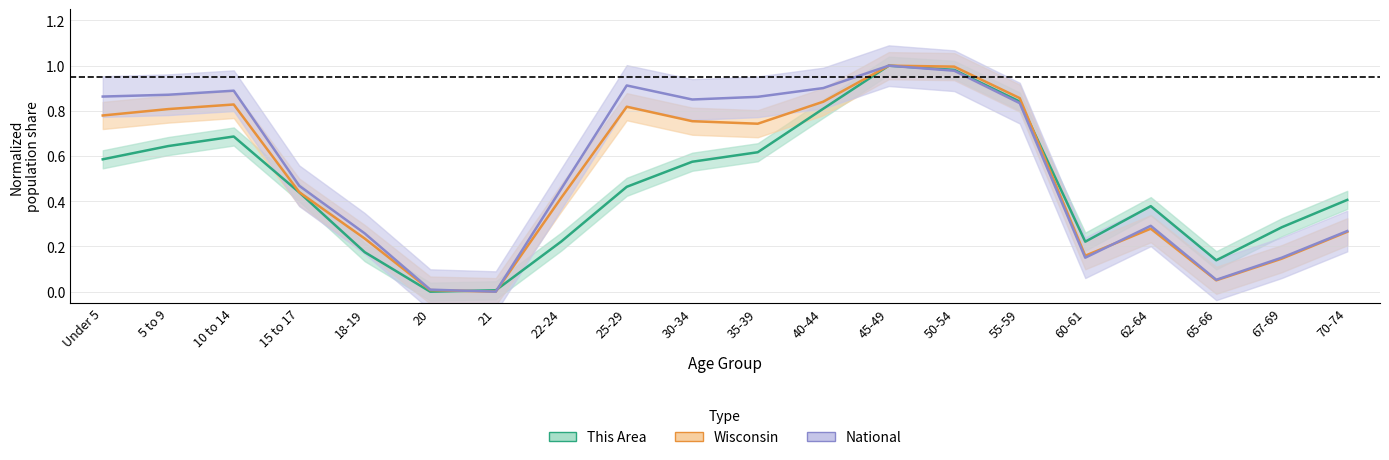

Which series ends up on top after the final intersection of This Area and National?

National